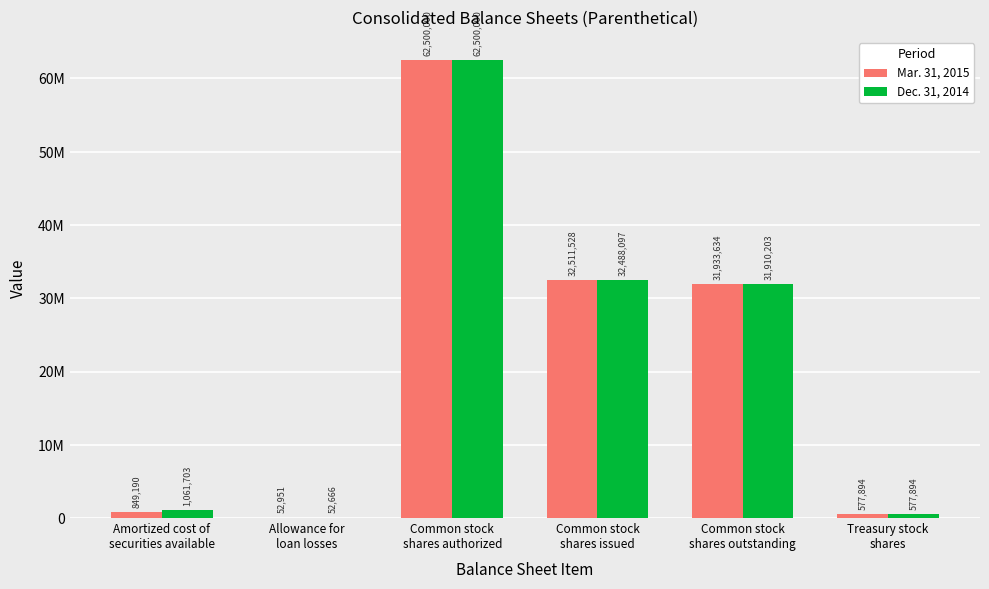

The Mar. 31, 2015 series shows 62500000 at Common stock
shares authorized. True or false?

True